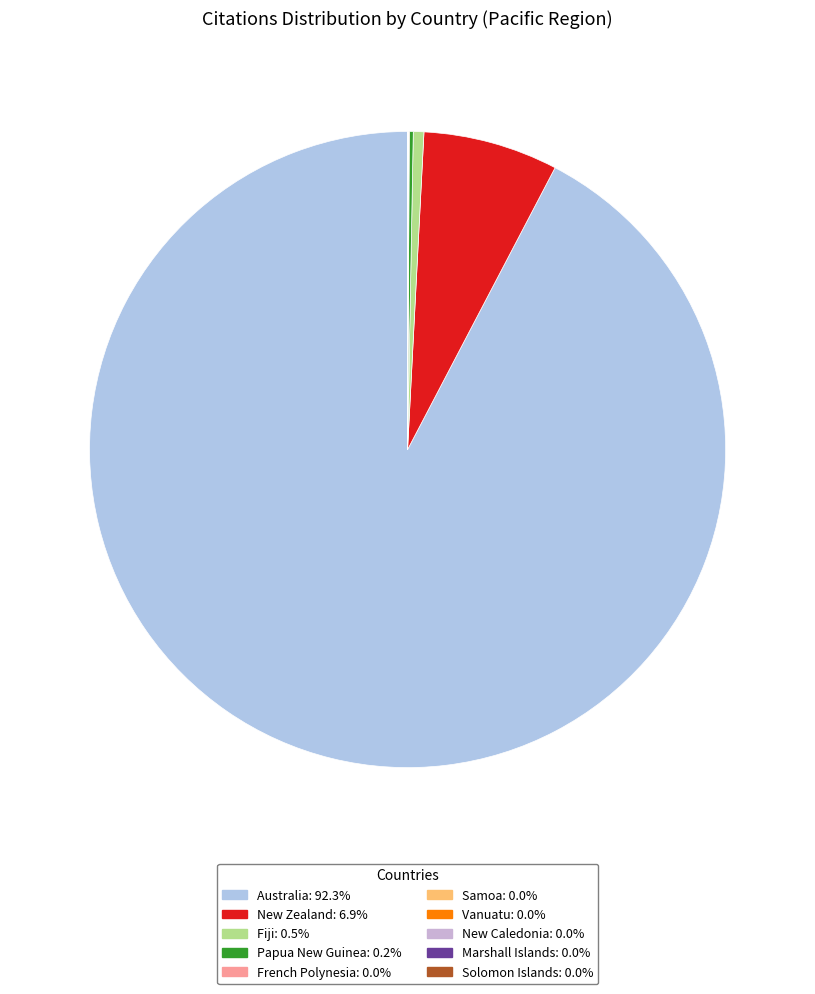

What is the change in value from New Zealand to Marshall Islands?

-2280